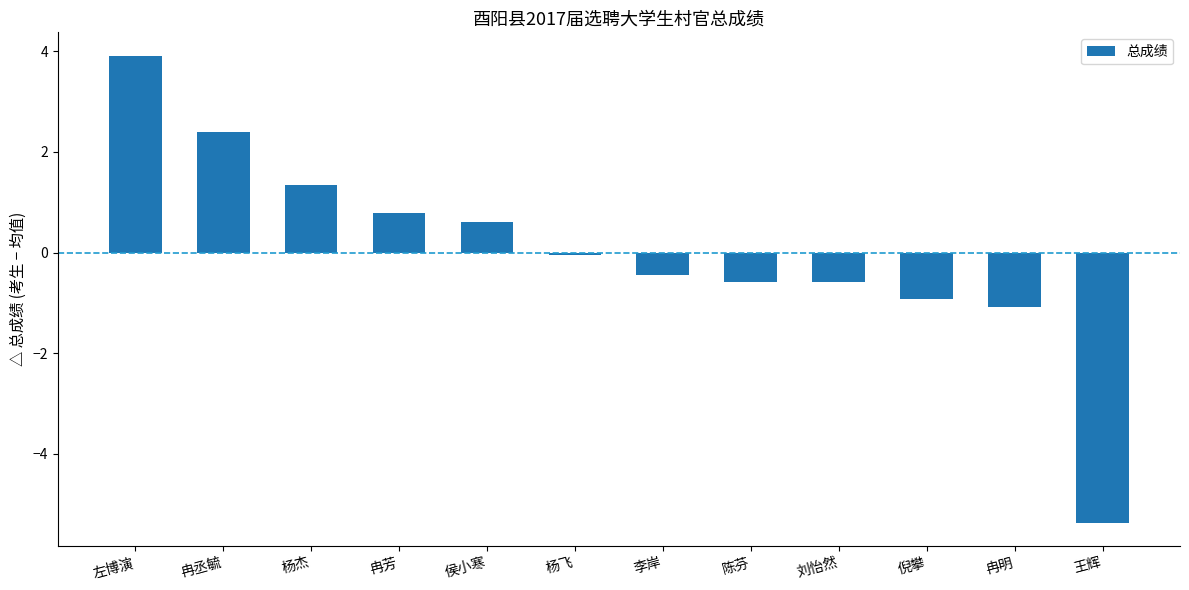

What is the difference between the maximum and minimum values?

9.3